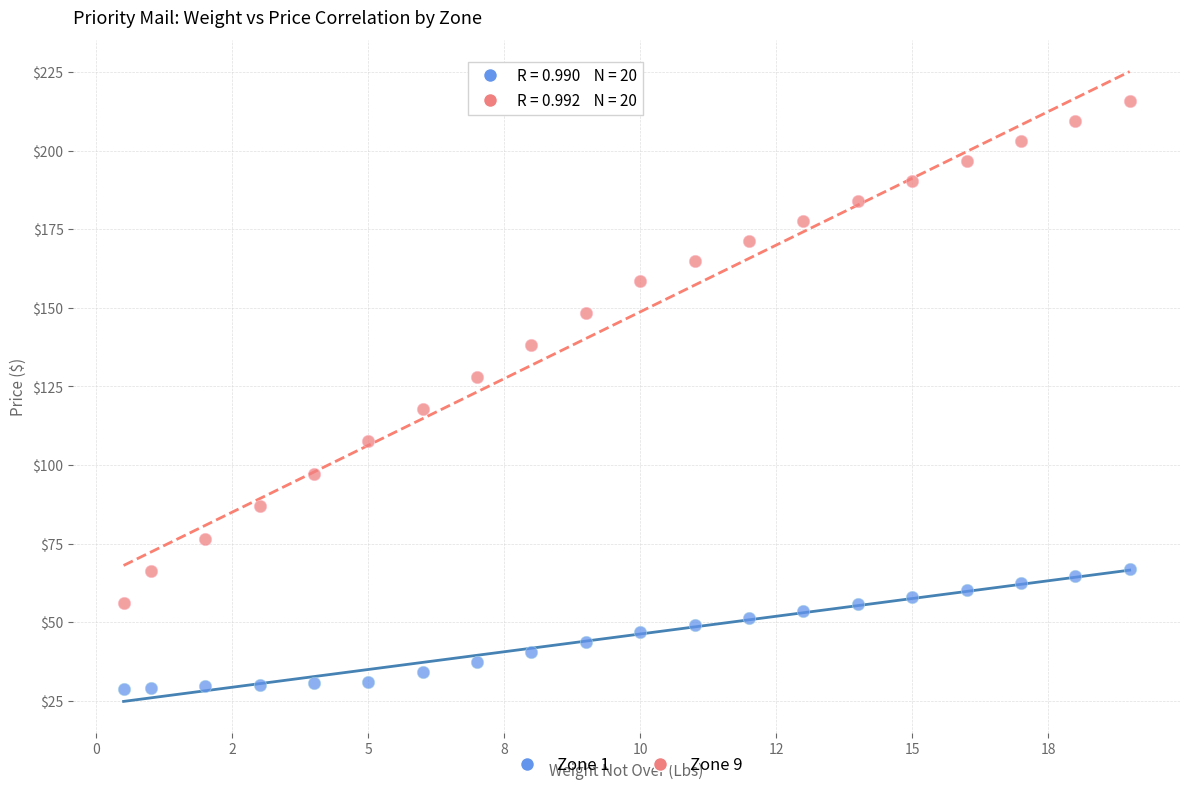

Which series reaches the minimum Y coordinate?

Zone 1